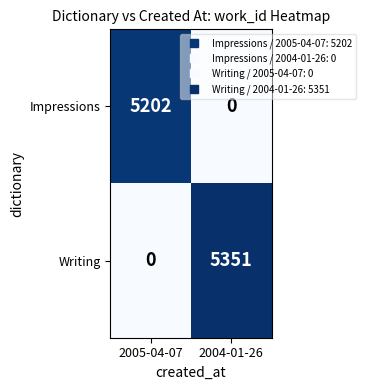

How many series are shown in this chart?

2